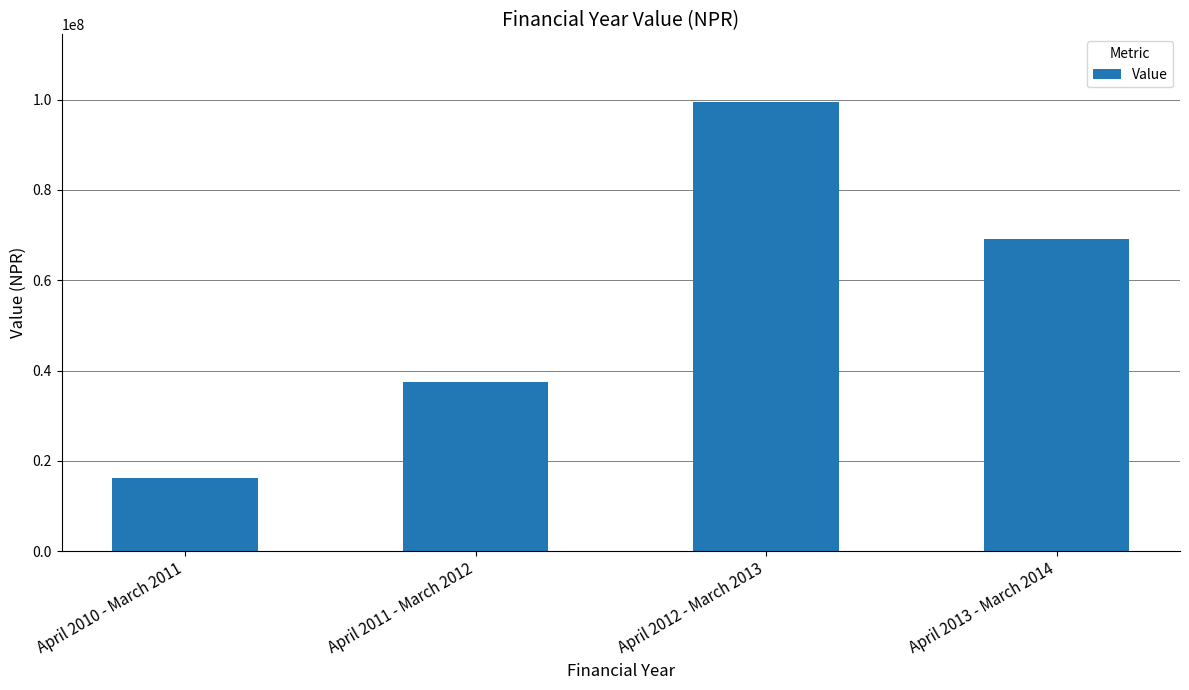

Is it true that the value at April 2012 - March 2013 is 99518048?

True